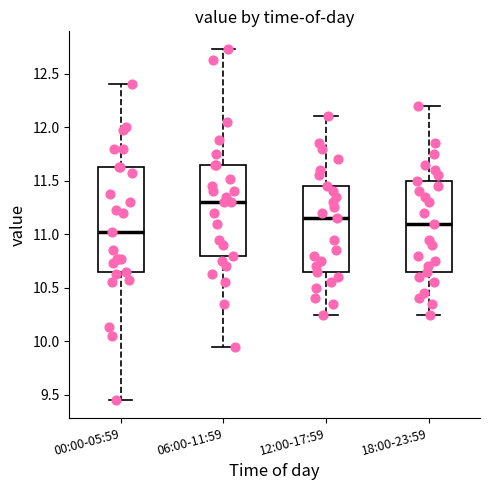

Where does the upper whisker of the box for 18:00-23:59 end on the y-axis? The values are not printed on the chart, so give them approximately, as read against the axis.

12.20